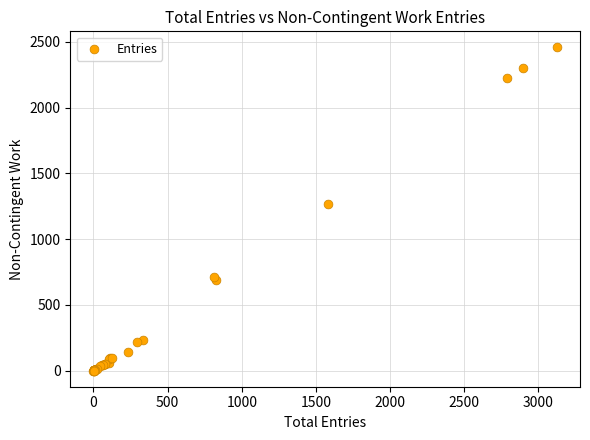

What Y value in the scatter plot is closest to 1228?

1267